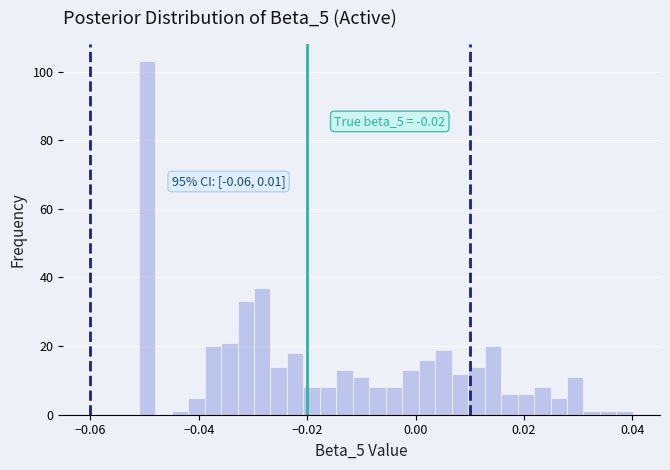

Around what value on the x-axis is the tallest bar? Give the approximate position of its centre, as read against the axis.

-0.050